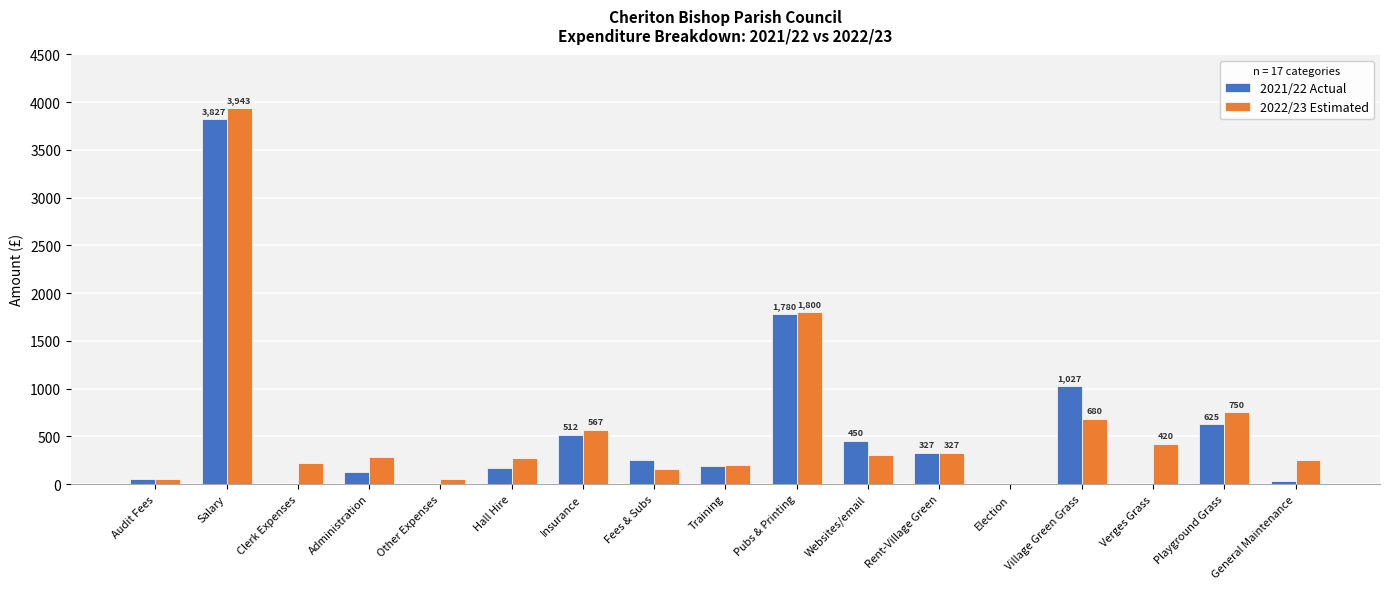

What is the greatest value displayed?

3943